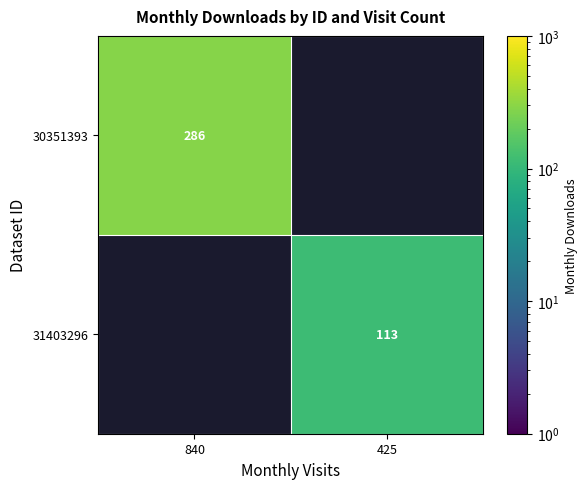

The 31403296 series shows 173 at 425. True or false?

False